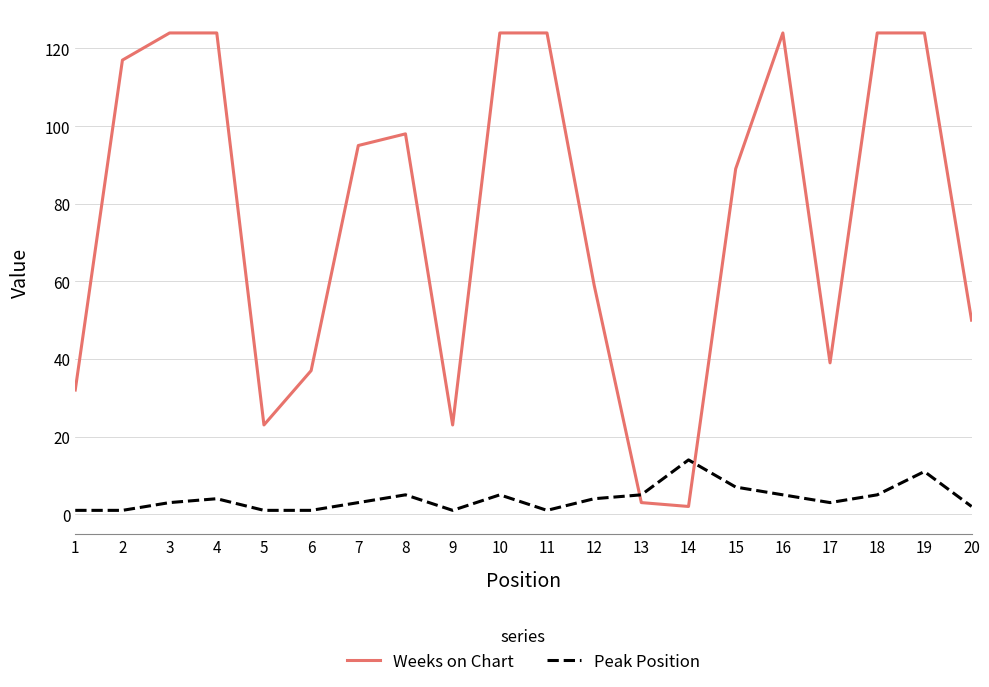

What are all the series names shown in the legend?

Weeks on Chart, Peak Position